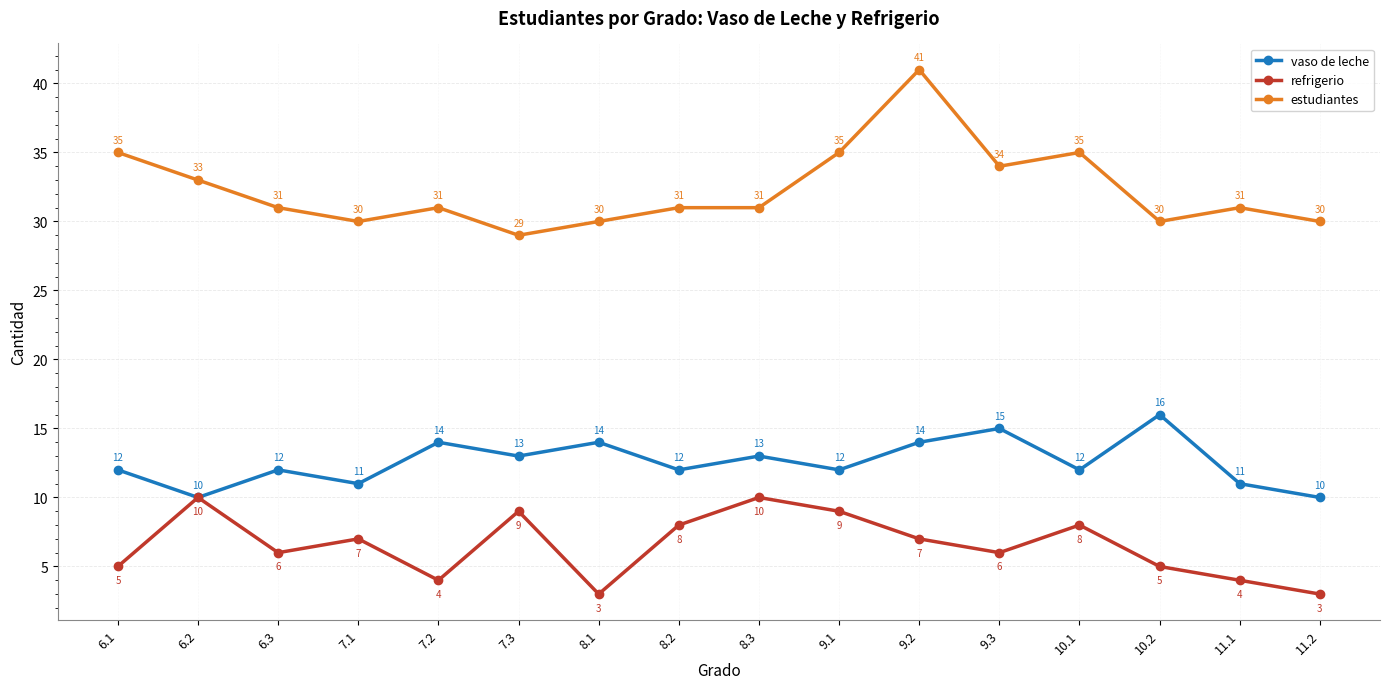

What position from the left is 6.2?

2